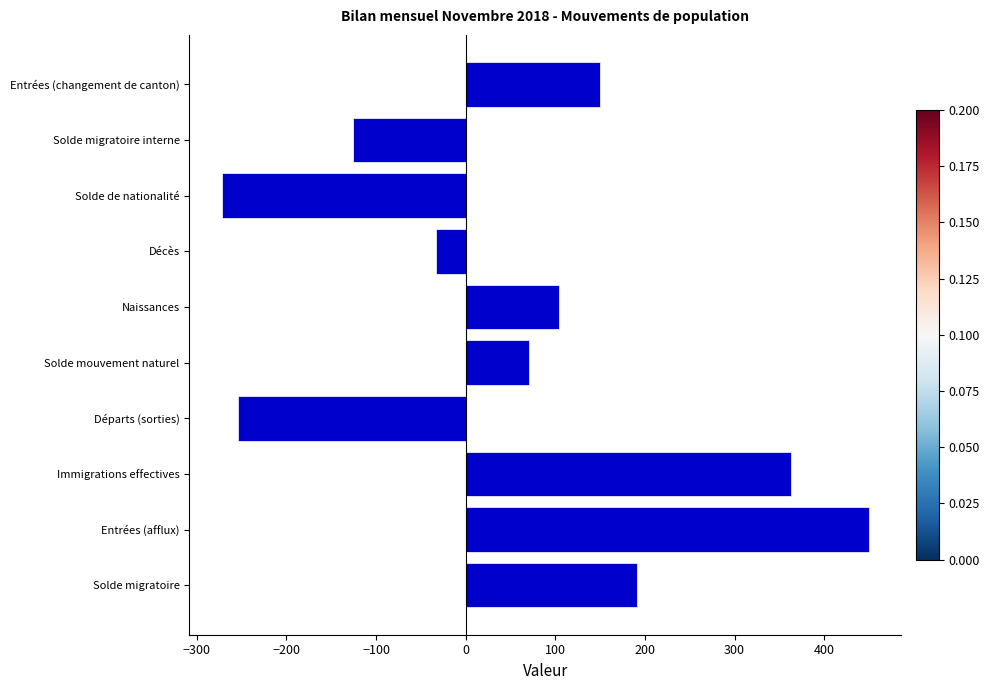

What is the average value?

64